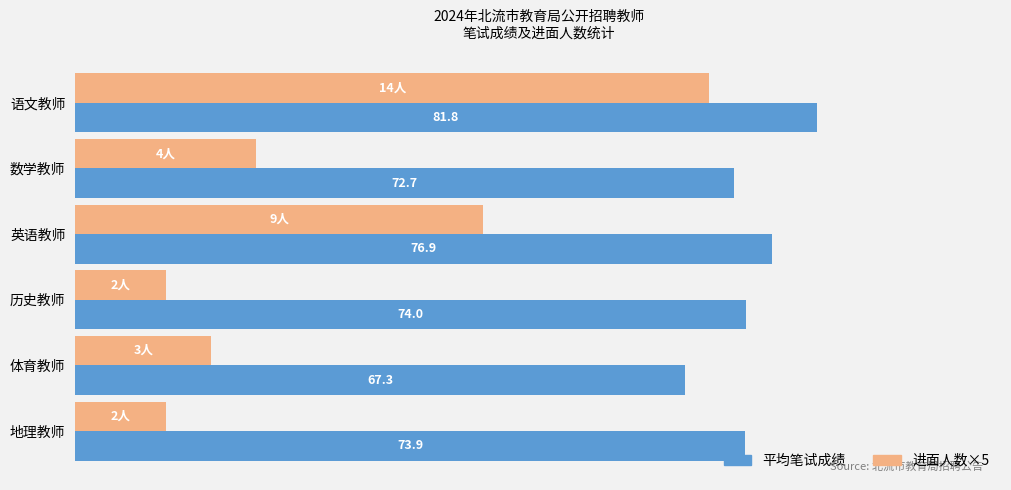

Which series changed the most between 数学教师 and 地理教师?

进面人数×5